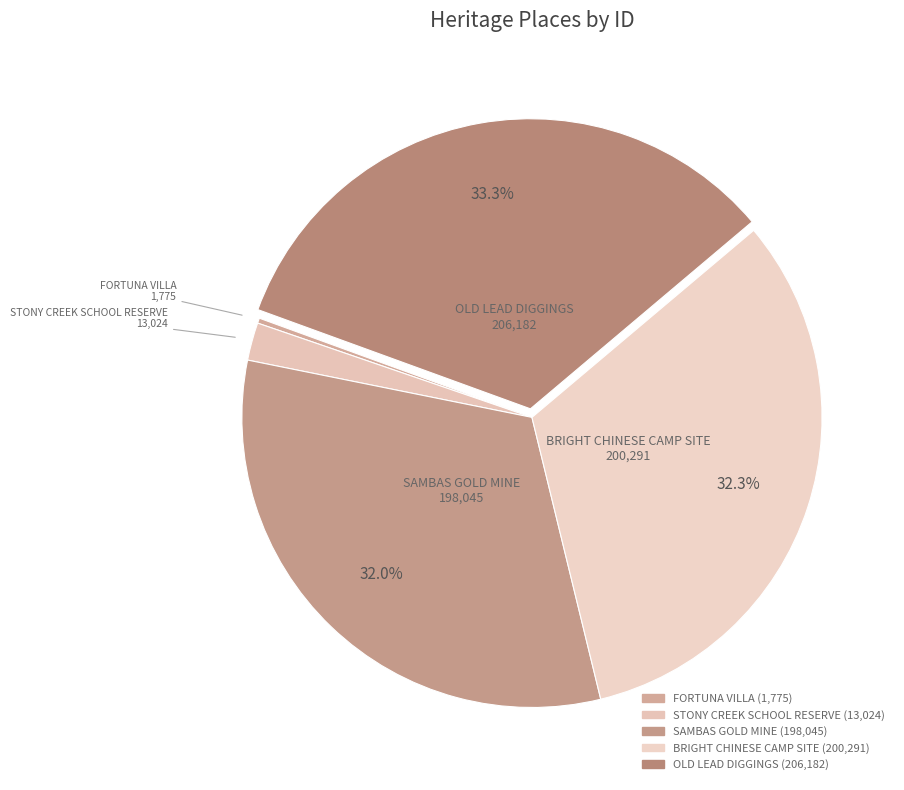

To the nearest percent, what is the difference between the OLD LEAD DIGGINGS and SAMBAS GOLD MINE slice percentages?

1%